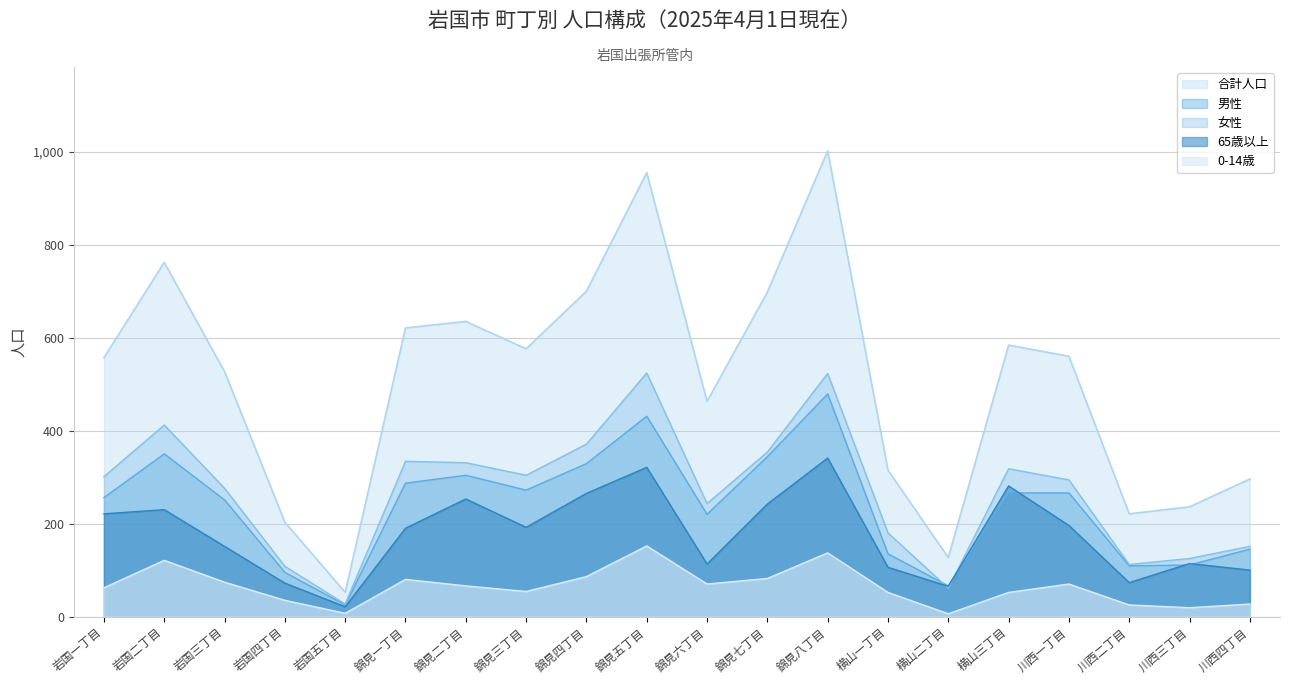

What is the difference between the maximum and minimum values in the 0-14歳 series?

146